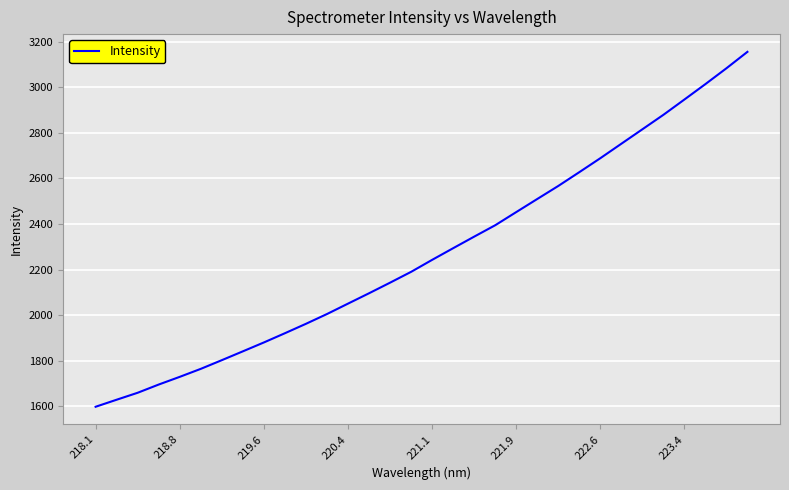

What is the maximum value shown in the chart?

3154.9